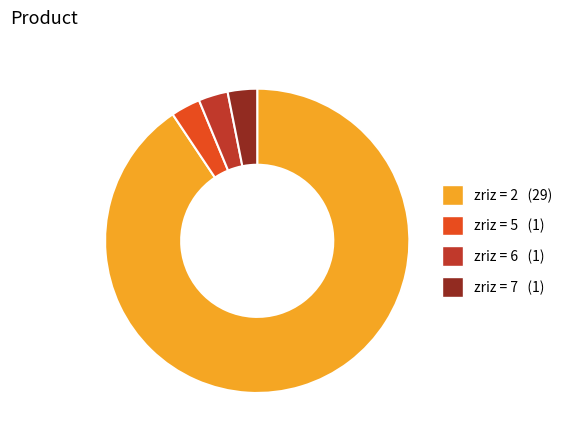

Is there a majority slice in this chart?

Yes